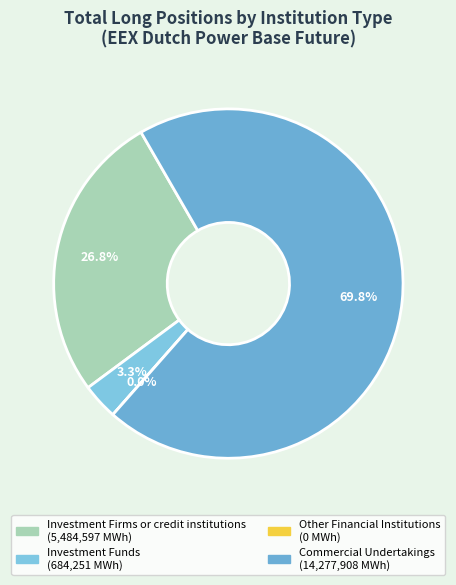

Rank the categories by value from highest to lowest.

Commercial Undertakings, Investment Firms or credit institutions, Investment Funds, Other Financial Institutions